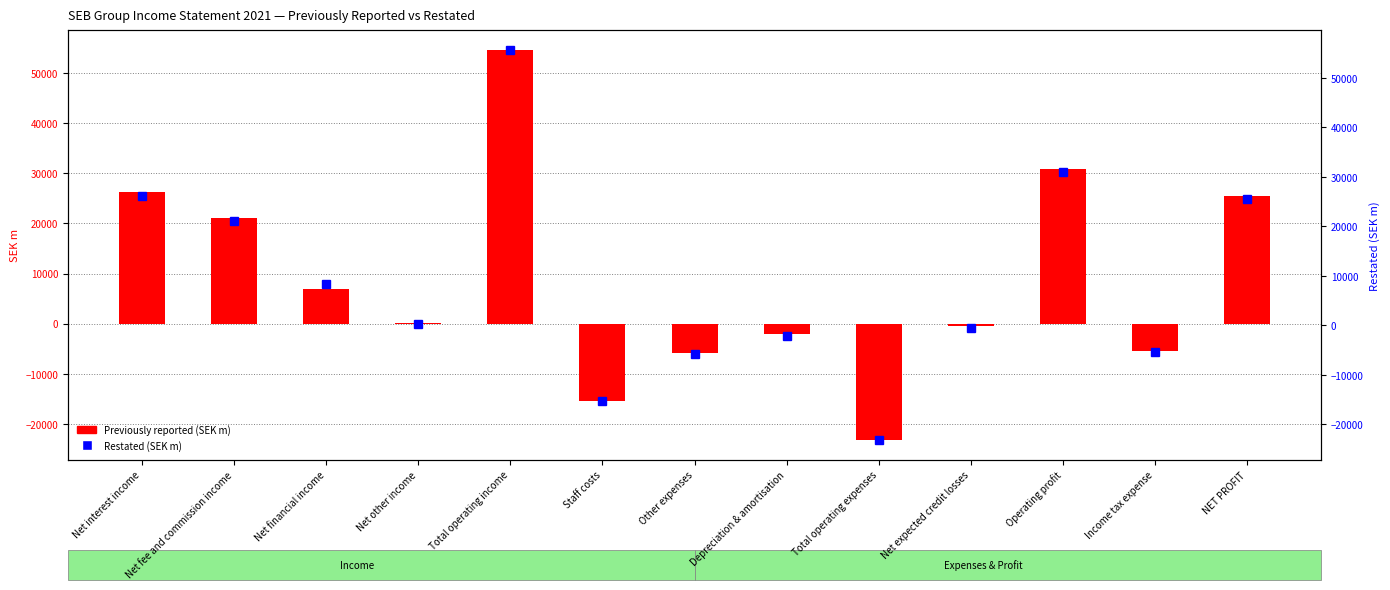

The Previously reported (SEK m) series shows 16723.1 at Operating profit. True or false?

False